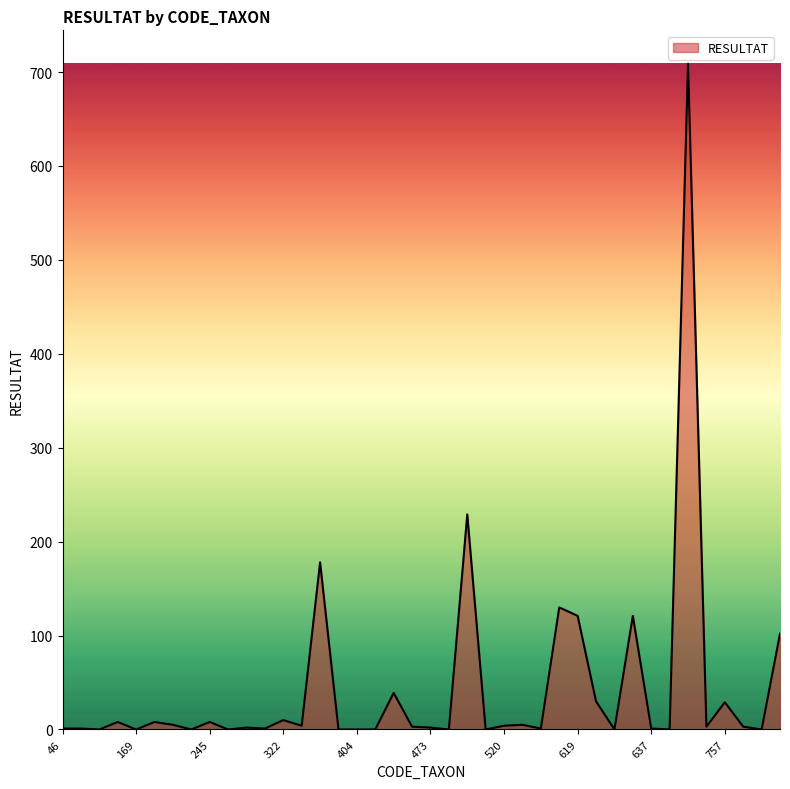

What is the difference between the maximum and minimum values?

709